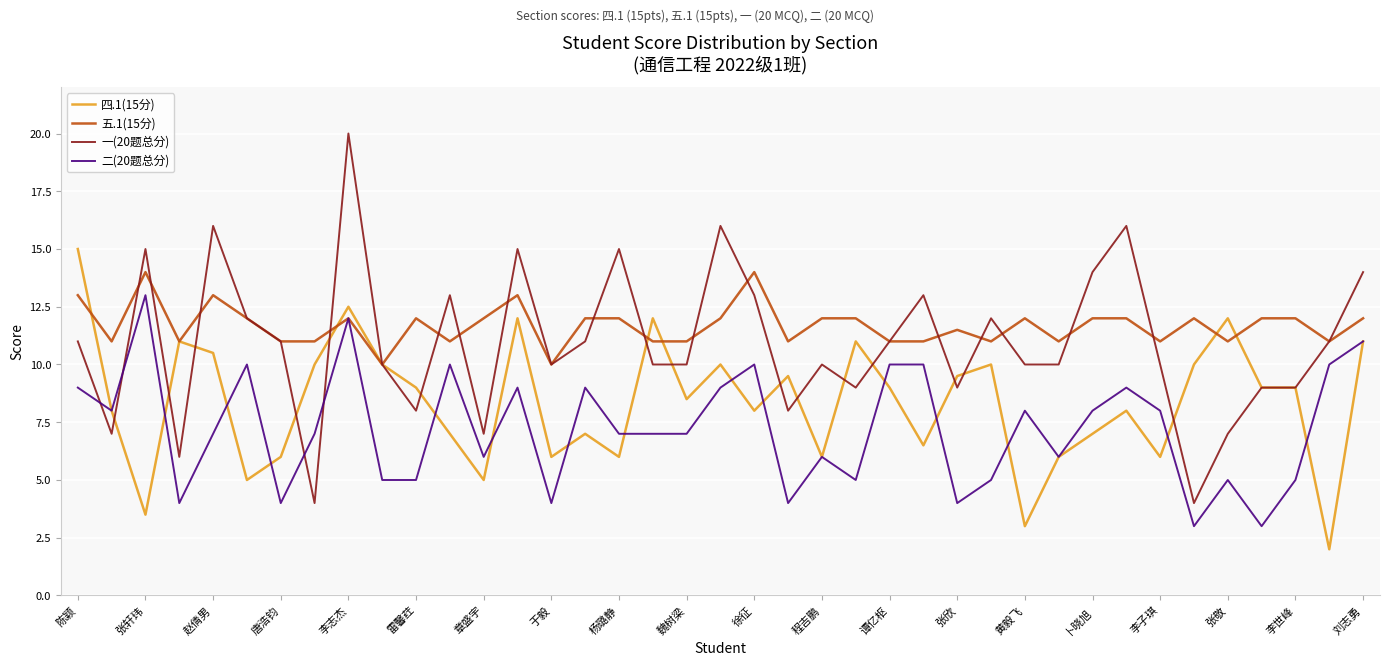

What is the difference between the maximum and minimum values in the 四.1(15分) series?

13.0